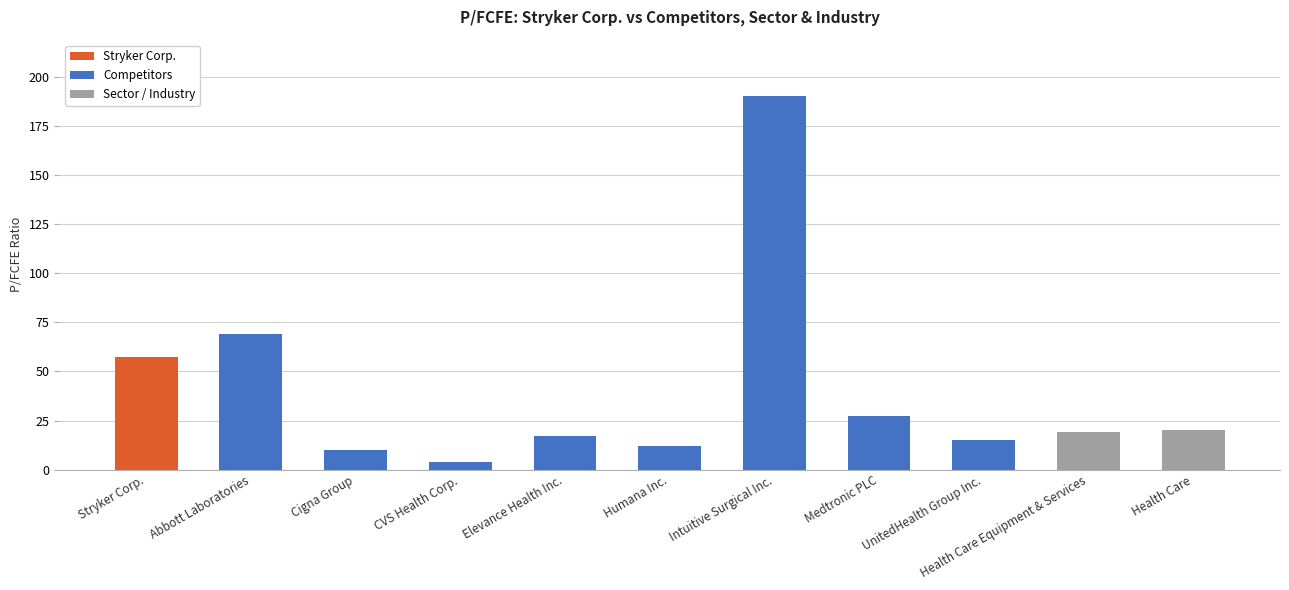

Approximately how many times larger is the value at Elevance Health Inc. compared to Health Care Equipment & Services?

0.9